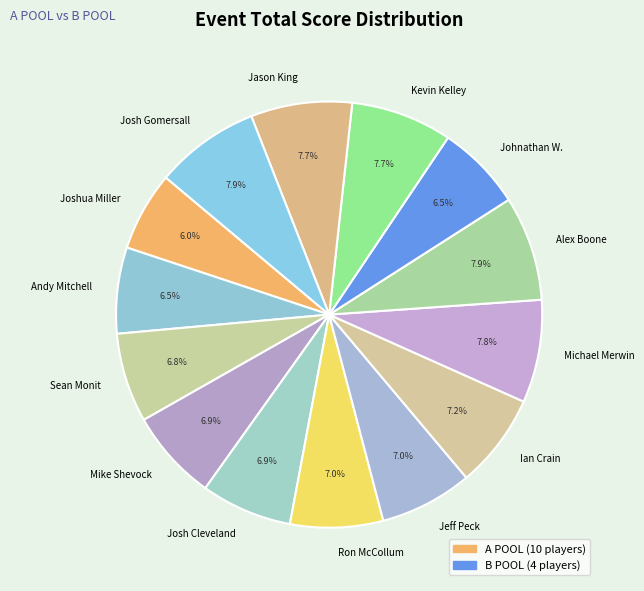

Which category has the smallest portion of the pie?

Joshua Miller